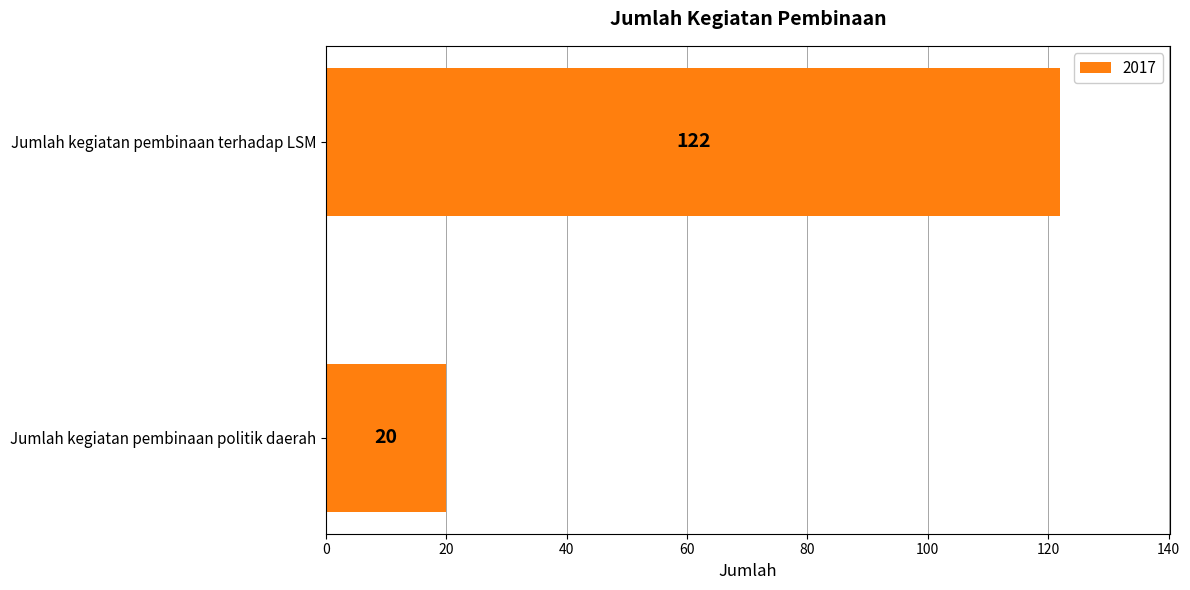

What is the change in value from Jumlah kegiatan pembinaan politik daerah to Jumlah kegiatan pembinaan terhadap LSM?

+102